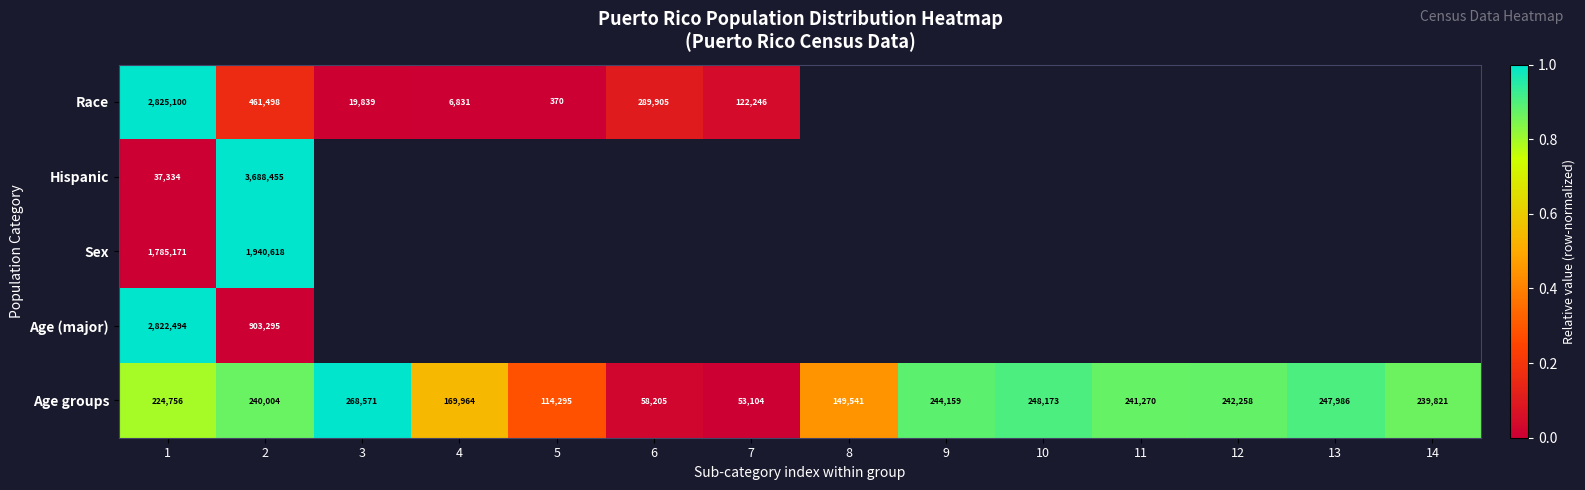

At how many categories does at least one series exceed 0?

14